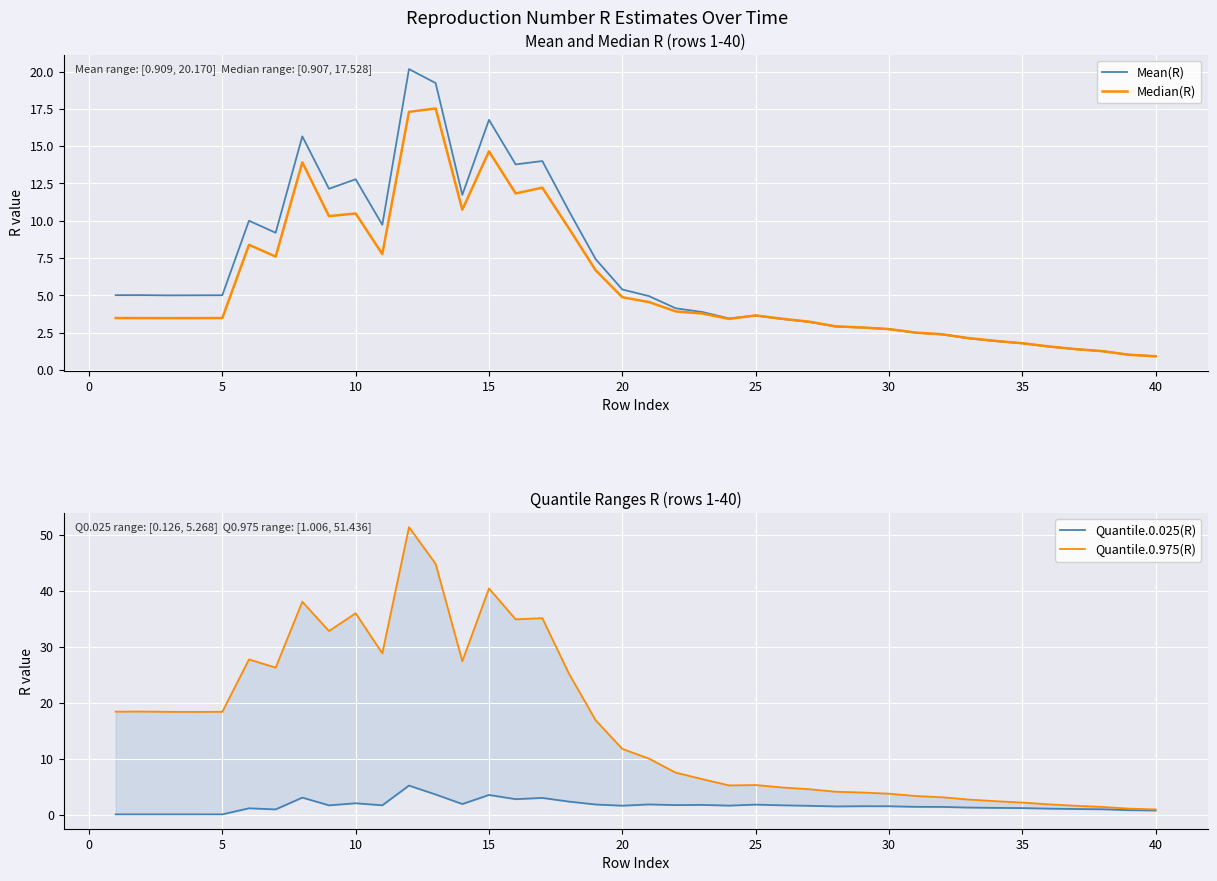

The Mean(R) series shows 1.7 at 30. True or false?

False